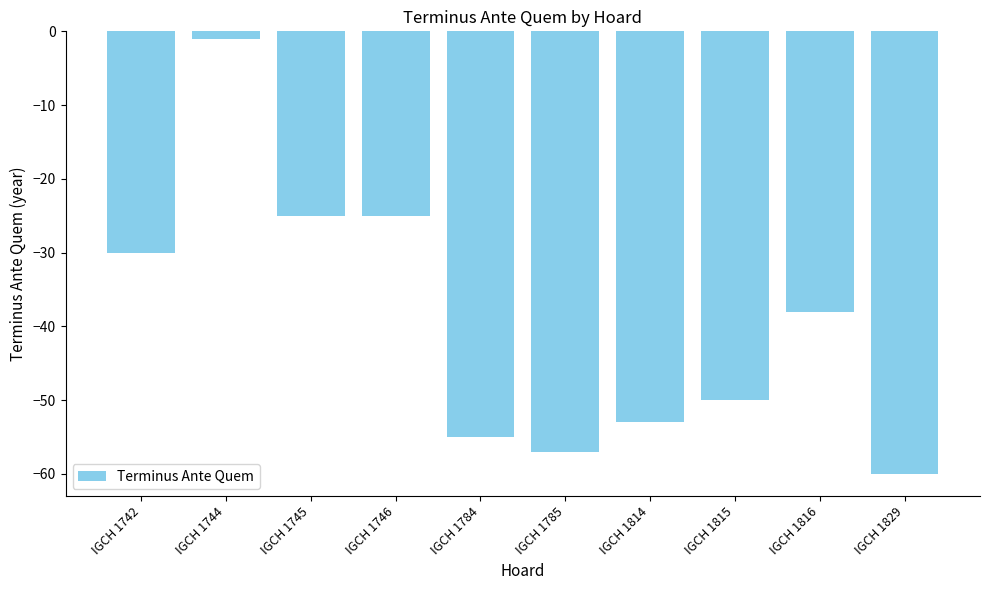

What is the average value?

-39